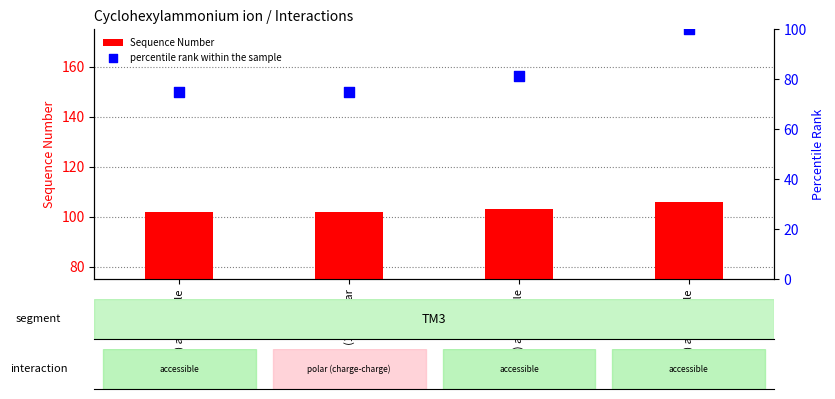

At how many categories does at least one series exceed 100?

4